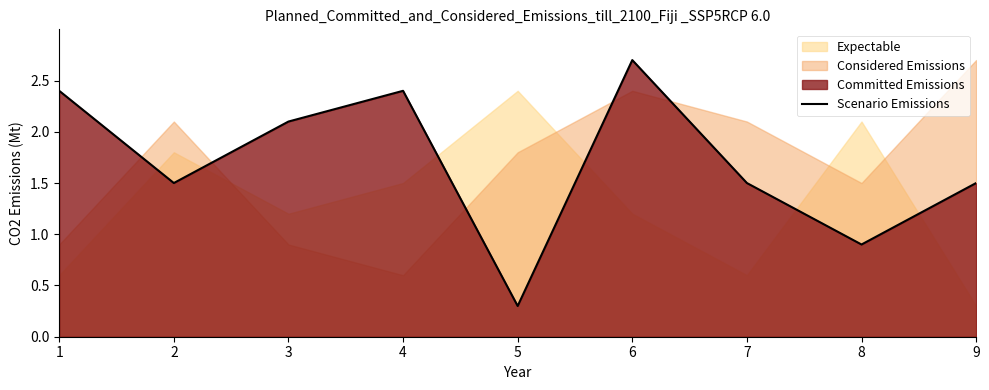

List the labels in order of value, largest first.

6, 1, 4, 3, 2, 7, 9, 8, 5